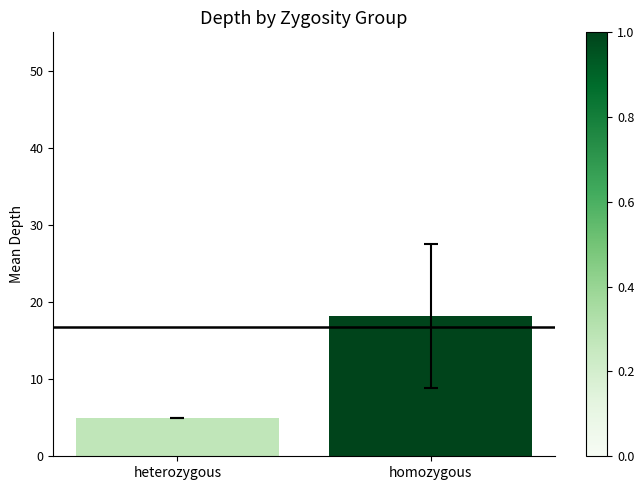

At which label does the data first exceed 18?

homozygous